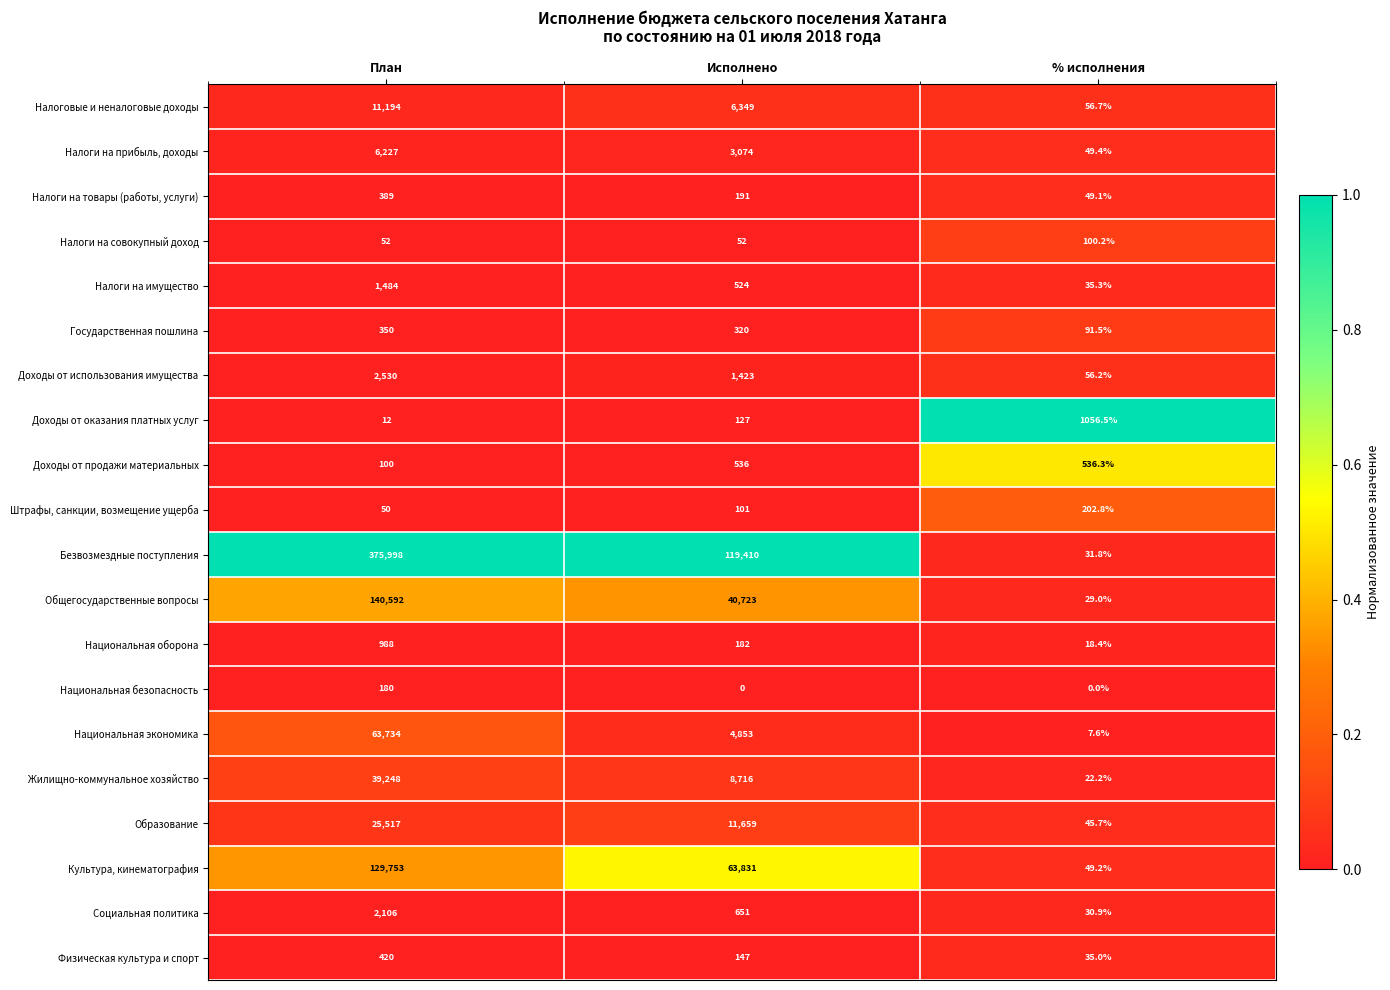

Between Исполнено and % исполнения, which series saw the biggest shift?

Безвозмездные поступления